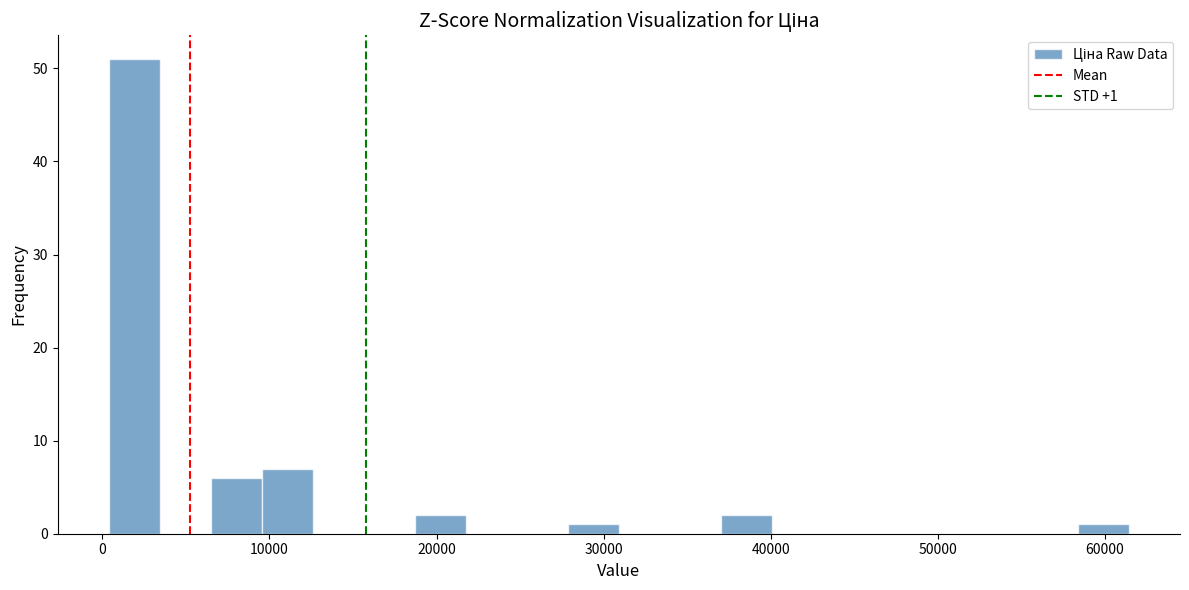

Read against the x-axis, roughly where is the centre of the tallest bar?

2000